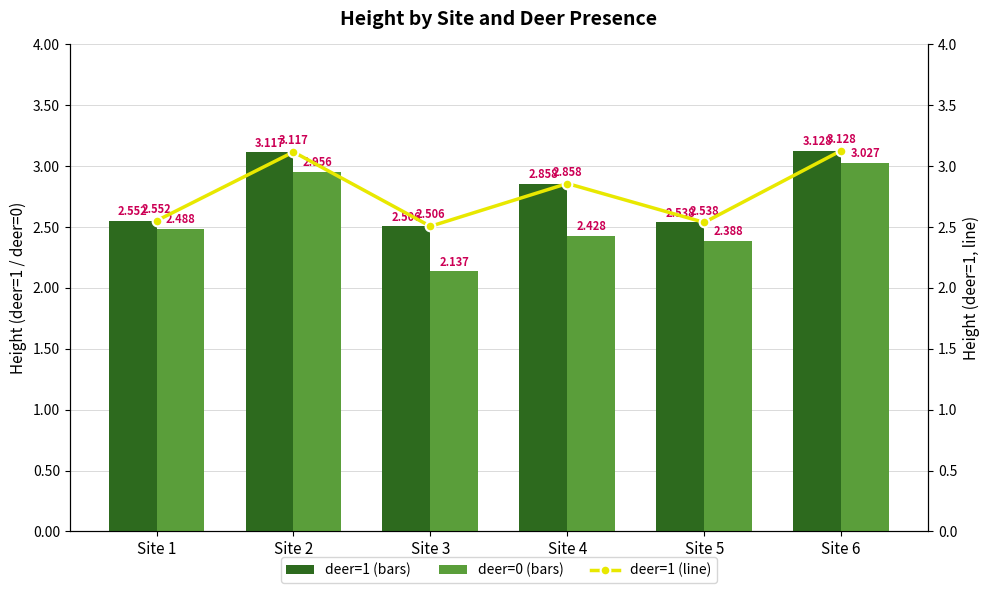

Which category has the lowest value in the deer=0 (height) series?

Site 3